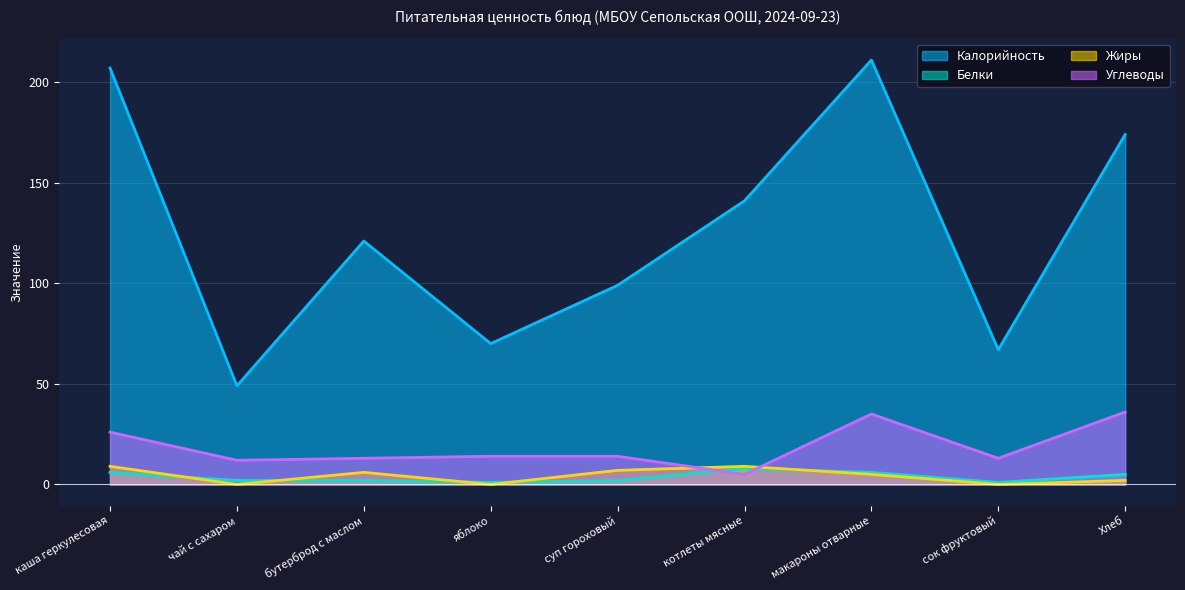

What is the difference between the maximum and minimum values in the Жиры series?

9